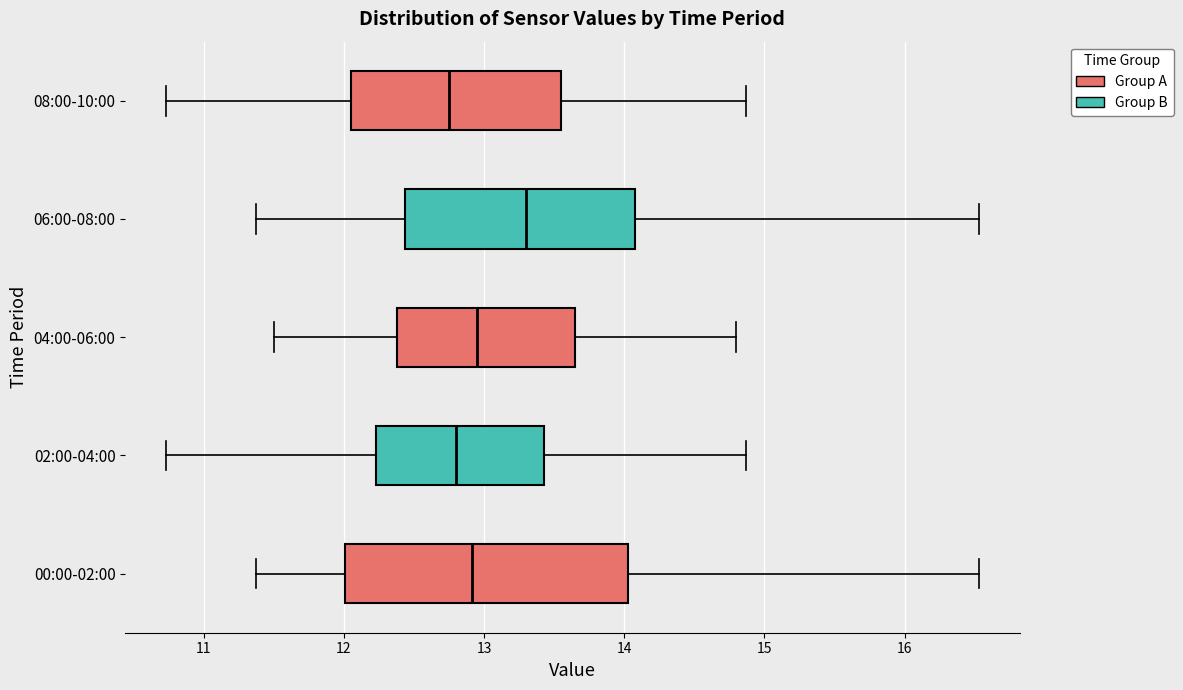

Where does the left whisker of the box for 04:00-06:00 end on the x-axis? The values are not printed on the chart, so give them approximately, as read against the axis.

11.5